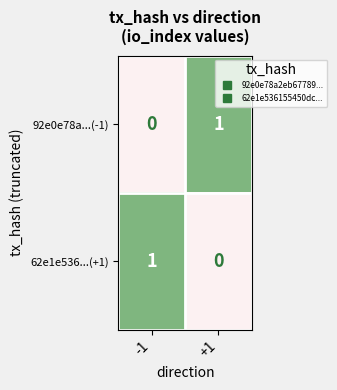

What is the total value across all series at -1?

1